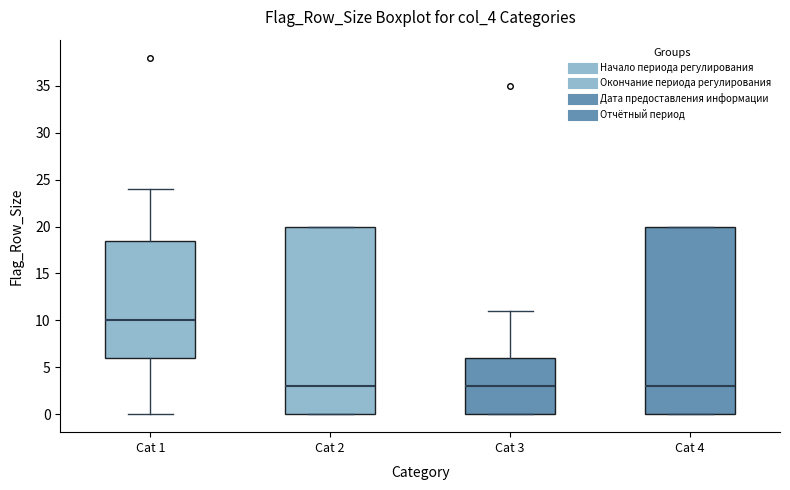

Where does the lower whisker of the box for Cat 1 end on the y-axis? The values are not printed on the chart, so give them approximately, as read against the axis.

0.0